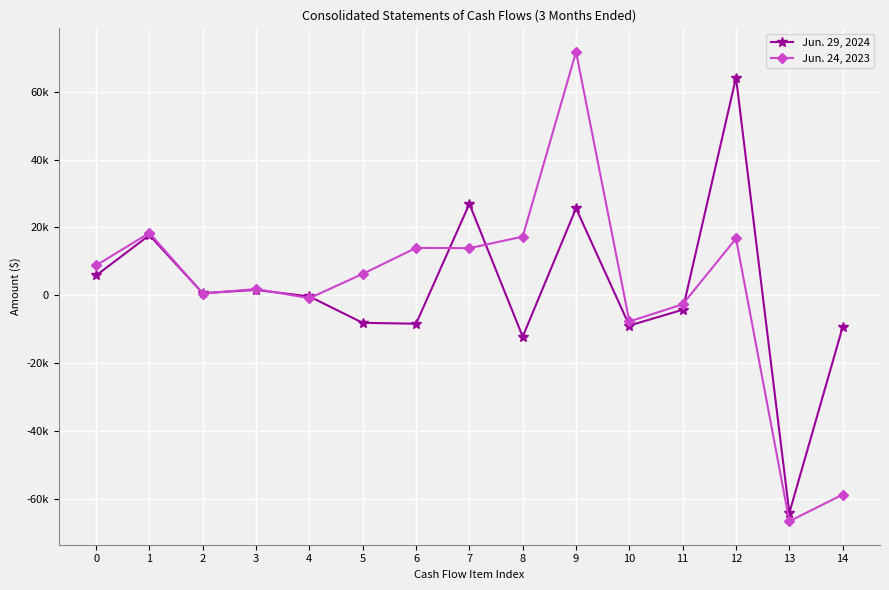

What are all the series names shown in the legend?

Jun. 29, 2024, Jun. 24, 2023